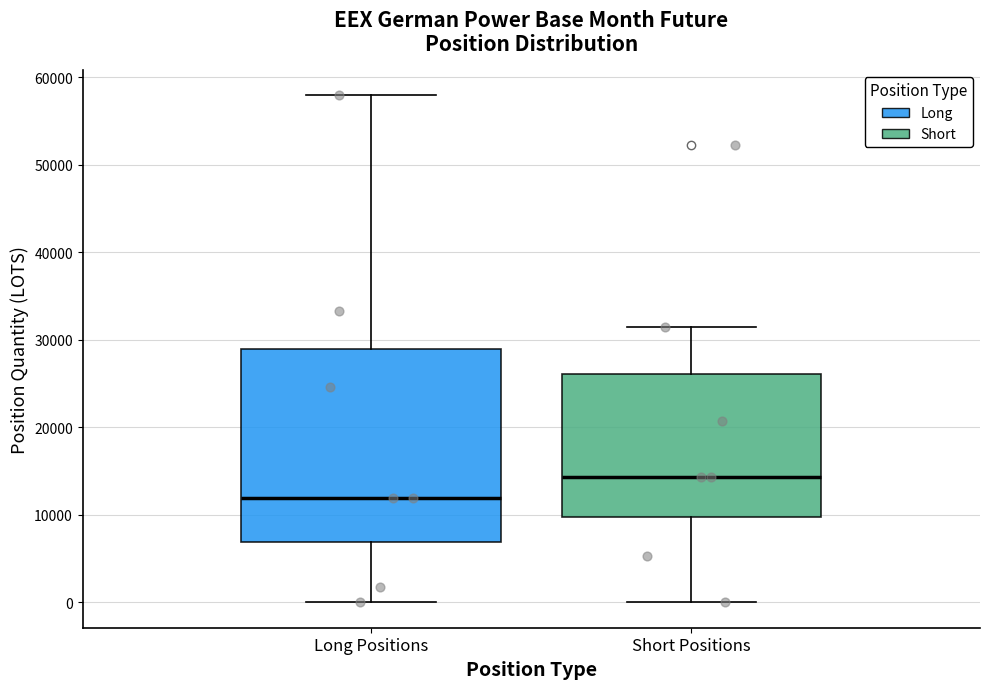

Reading left to right, read every box against the y-axis: the position of its median line, the range the box covers, and the ends of its whiskers. The values are not printed on the chart, so give them approximately, as read against the axis.

Long Positions: median 12000, box 7000 to 29000, whiskers 0 to 58000
Short Positions: median 14000, box 10000 to 26000, whiskers 0 to 32000